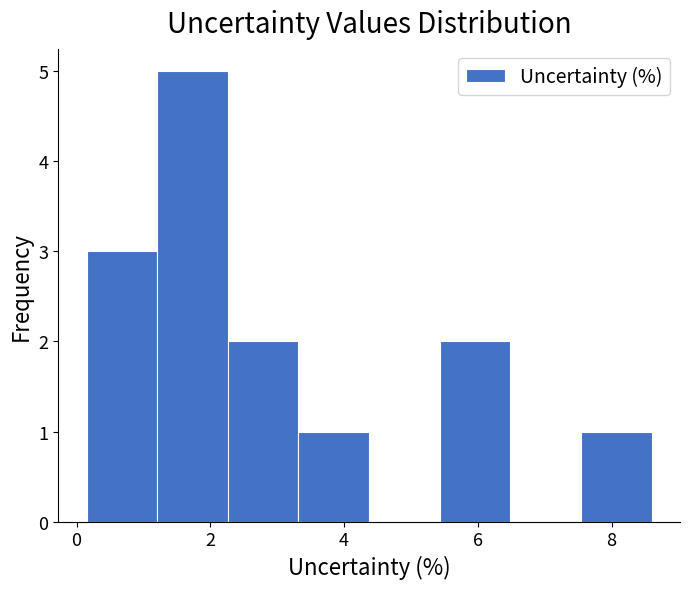

Over which range of the x-axis is the bar tallest?

1.2 to 2.2